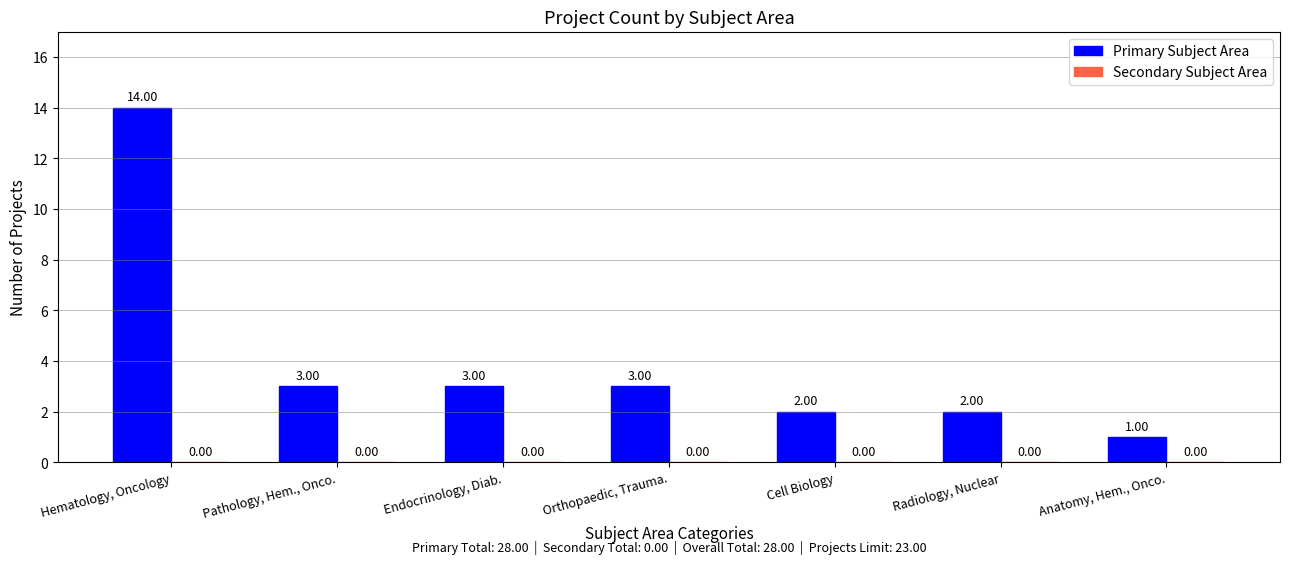

Which category has the highest value across all series?

Hematology, Oncology